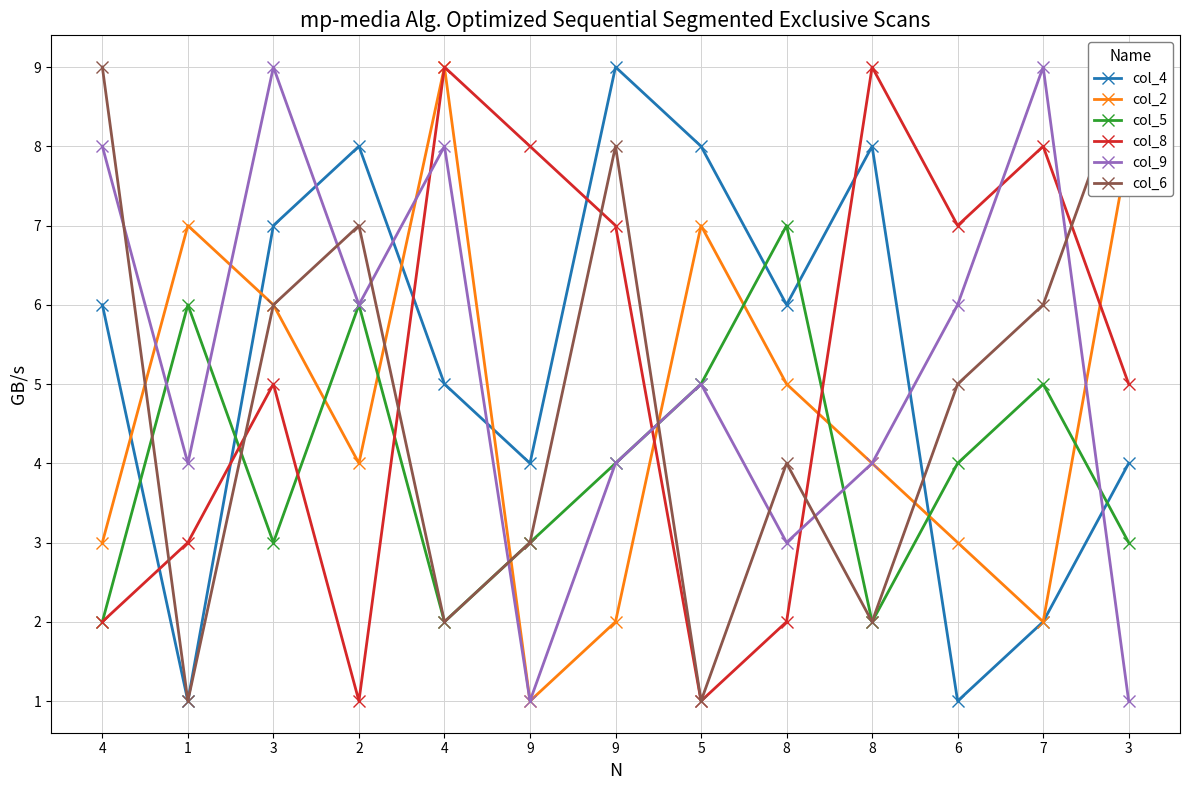

True or false: col_6 has a value of 6 at 7.

True